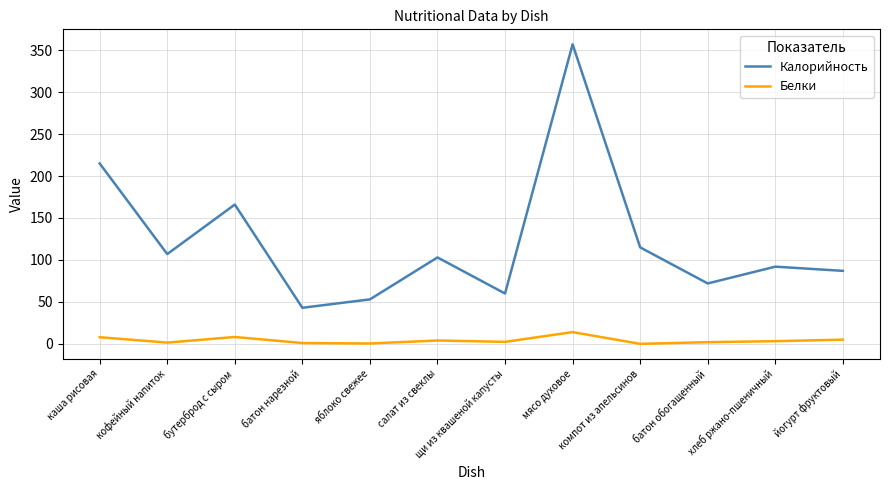

What is the sum of all Белки values?

49.6